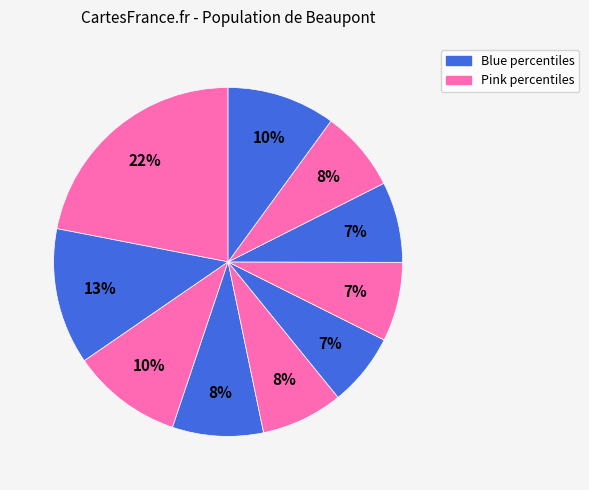

Count the number of slices in the pie.

10